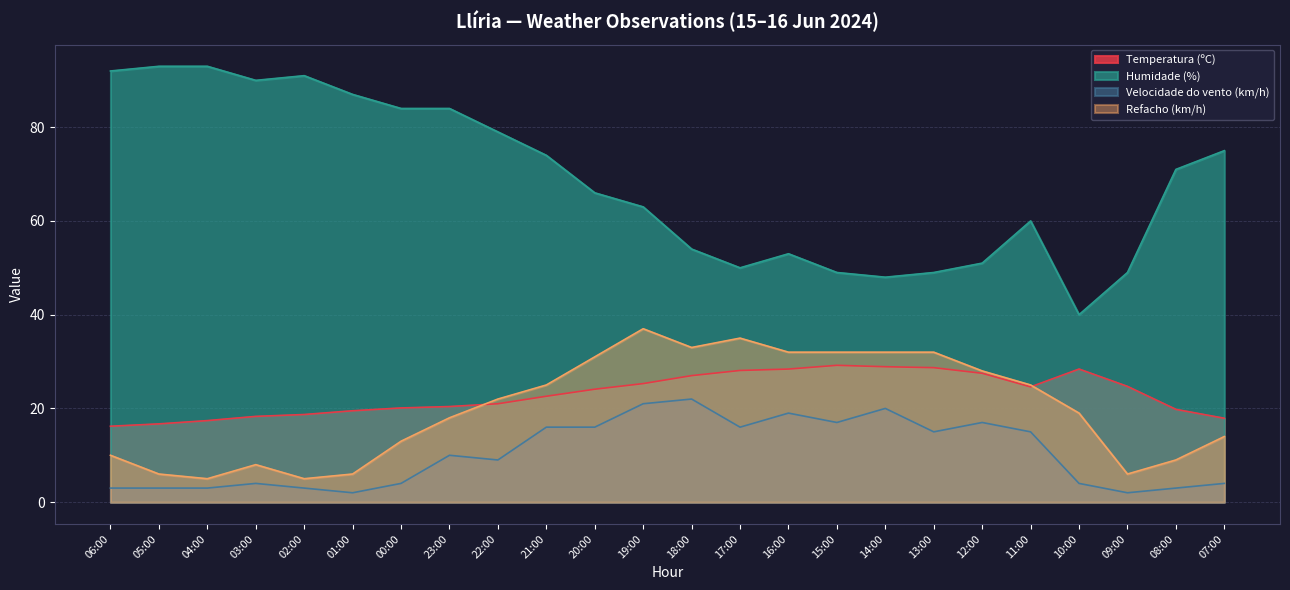

True or false: Velocidade do vento (km/h) has a value of 4.0 at 05:00.

False